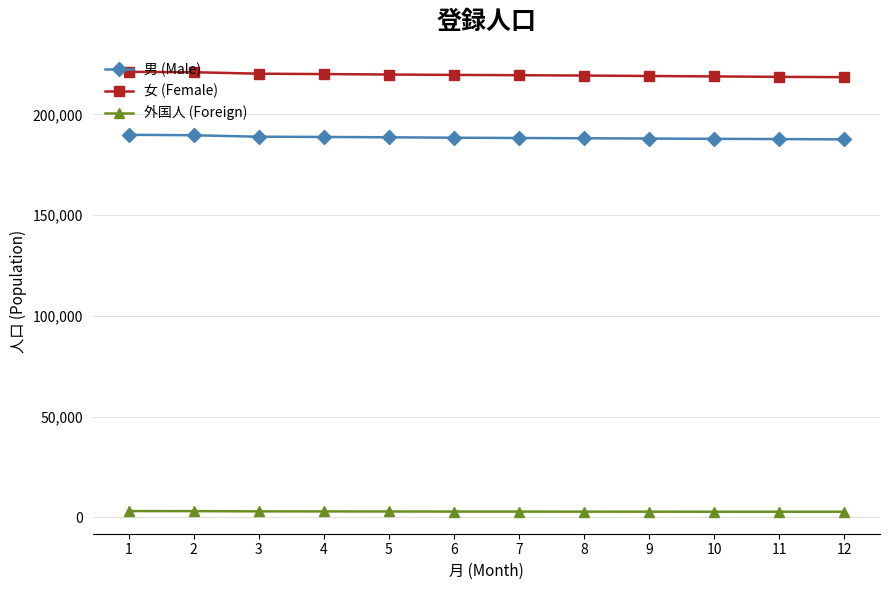

True or false: 外国人 (Foreign) and 男 (Male) cross at least once.

False